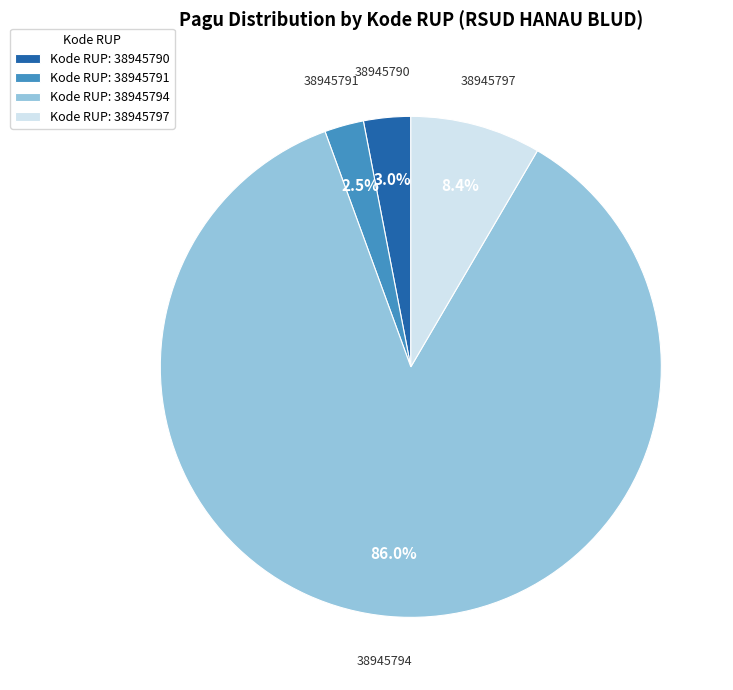

Rank the categories by value from highest to lowest.

Kode RUP: 38945794, Kode RUP: 38945797, Kode RUP: 38945790, Kode RUP: 38945791